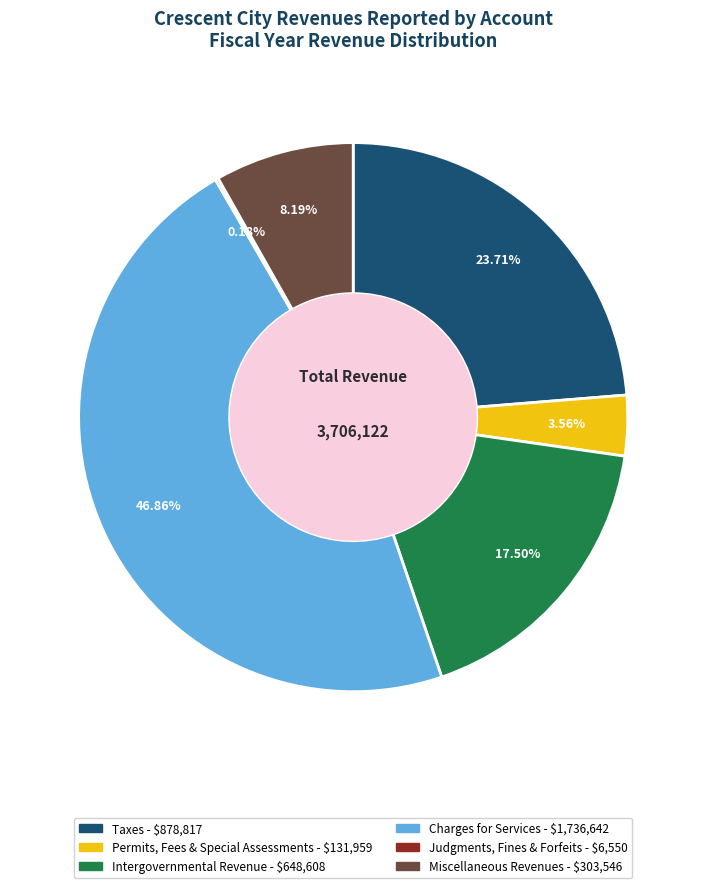

Is there any slice that represents more than half of the pie?

No